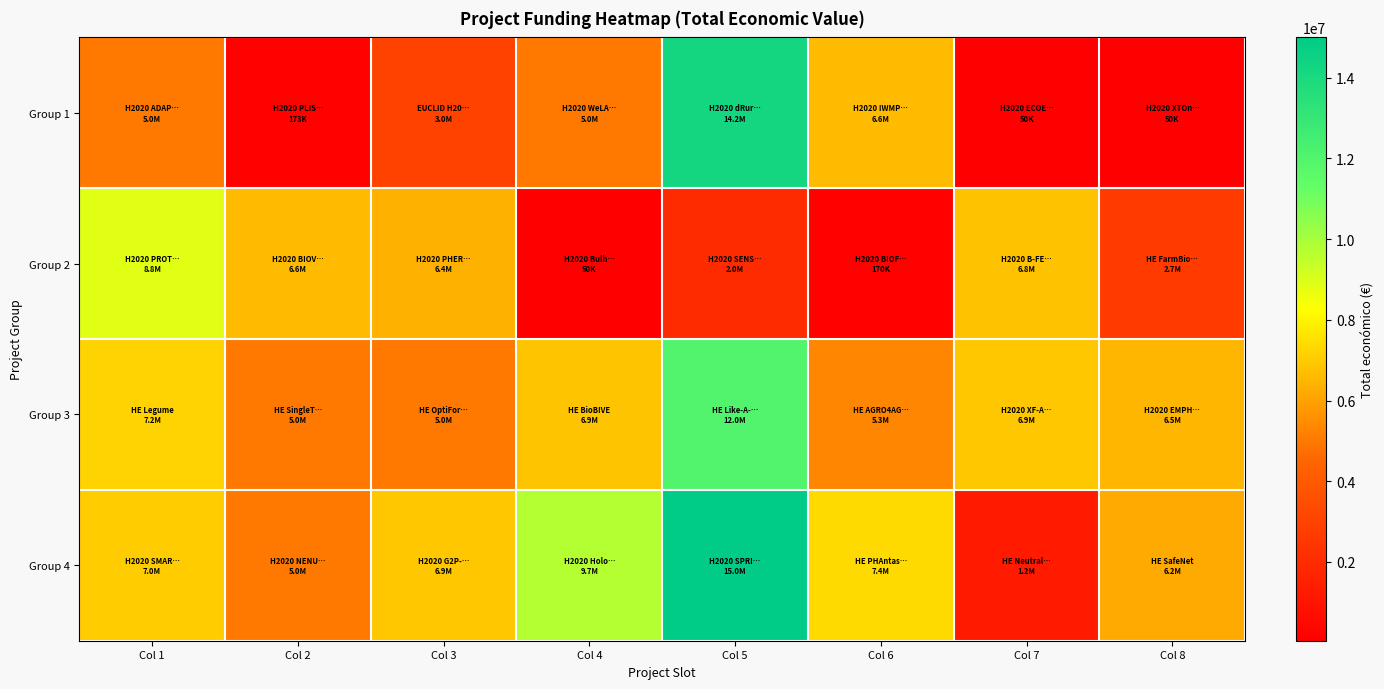

At which category does the chart reach its minimum across all series?

Col 7